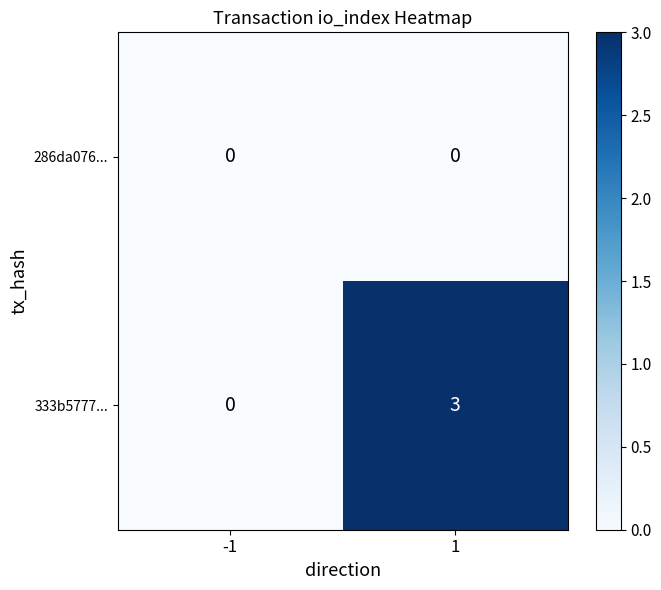

At which category is the sum across all series the highest?

1